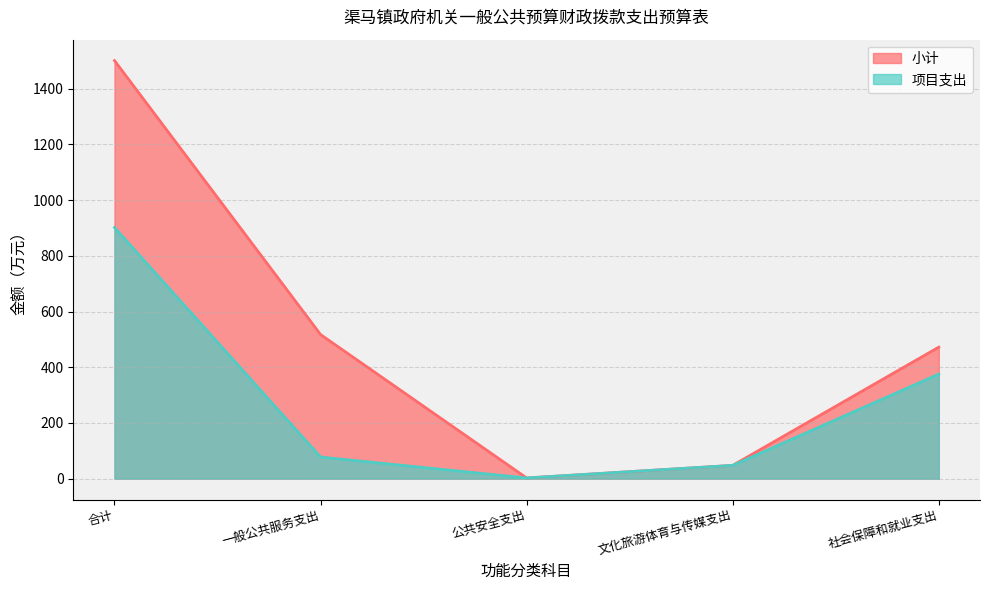

At which label does 小计 reach its peak?

合计